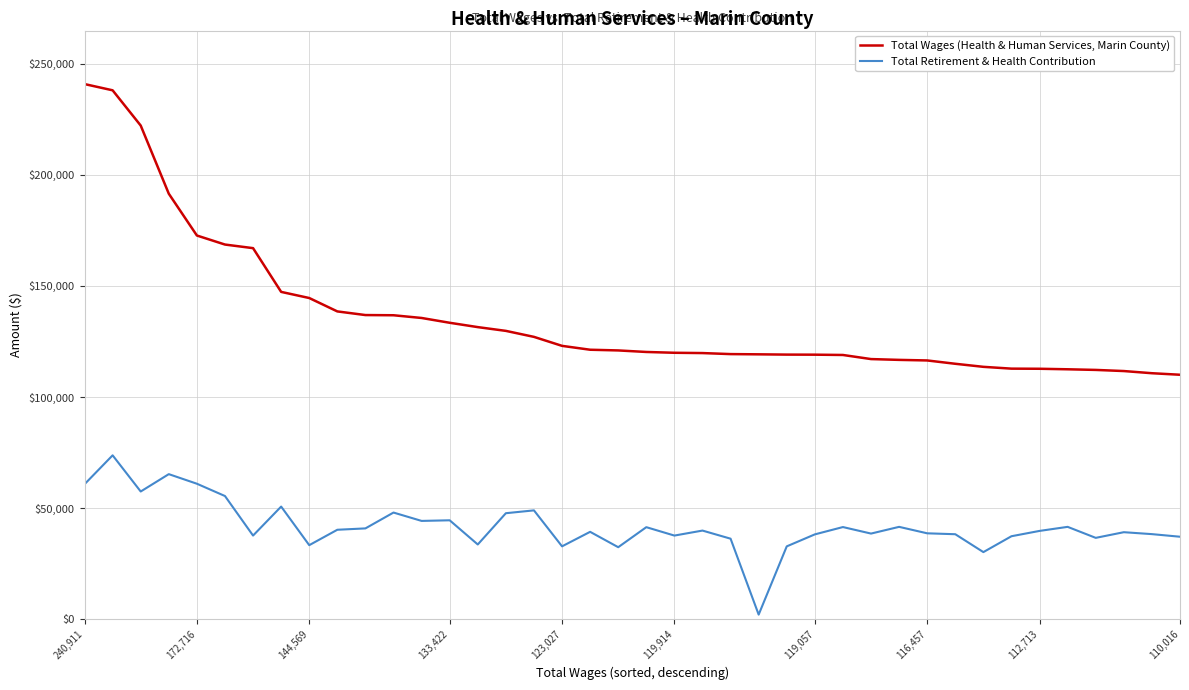

What is the maximum value for Total Wages (Health & Human Services, Marin County)?

240911